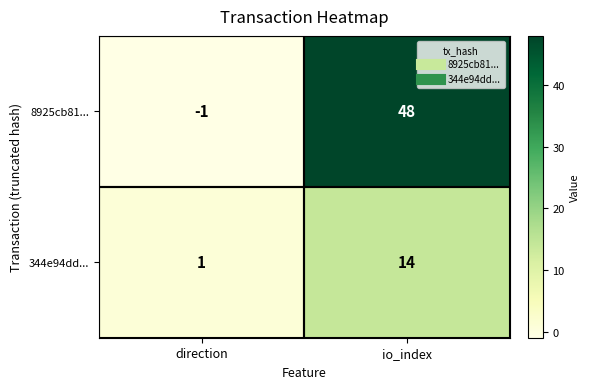

At direction, list the series in order from smallest to largest.

8925cb81..., 344e94dd...